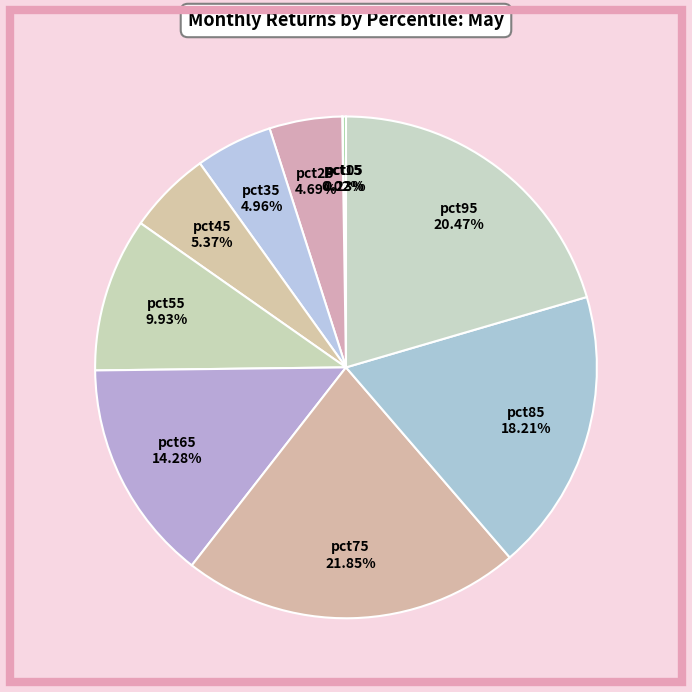

Is there any slice that represents more than half of the pie?

No